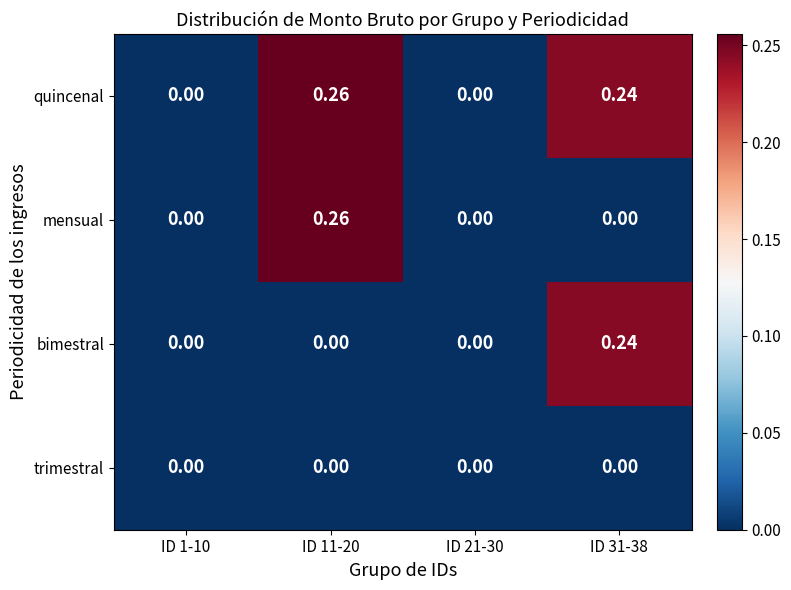

Which series has the largest total across all categories?

quincenal